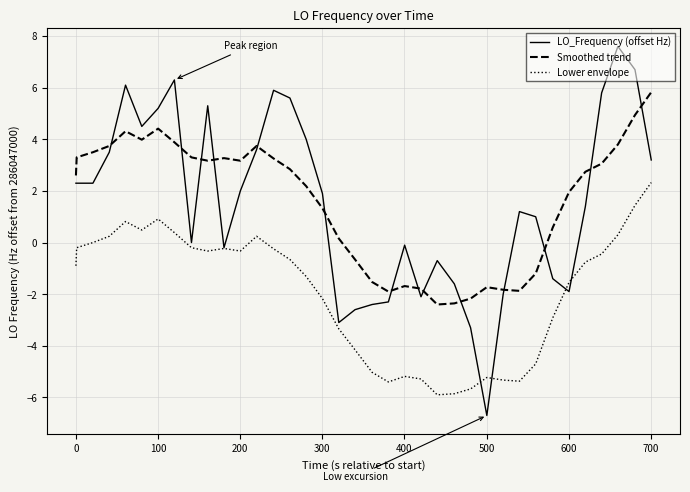

What is the maximum value shown in the chart?

7.6